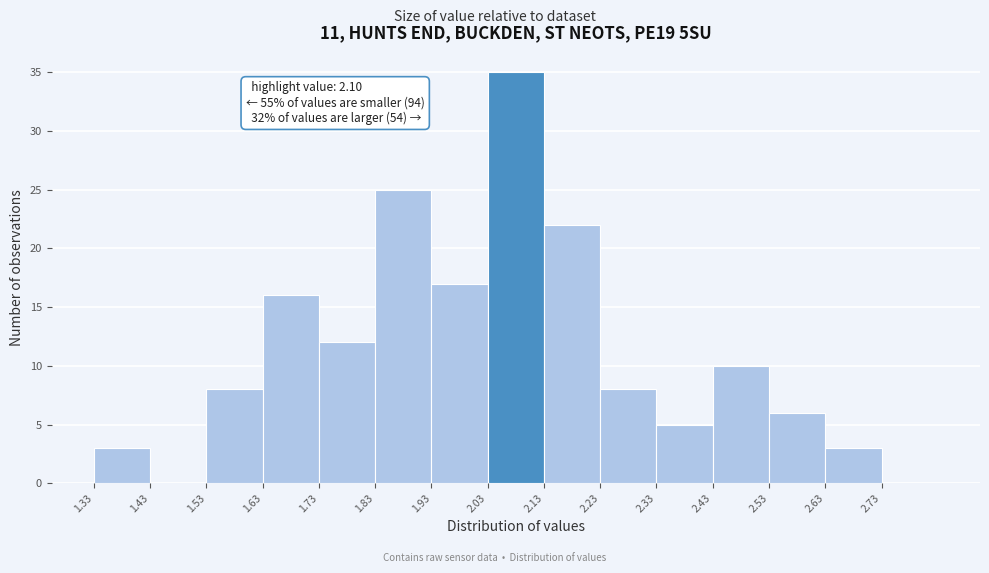

Which range on the x-axis has the tallest bar?

2.03 to 2.13